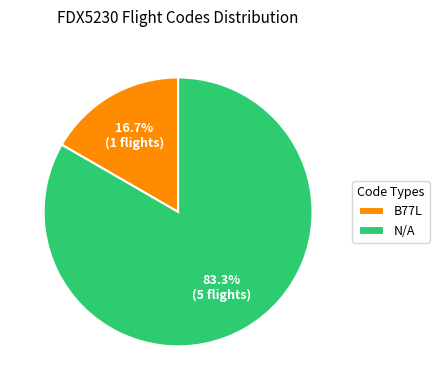

Which has a higher value, N/A or B77L?

N/A